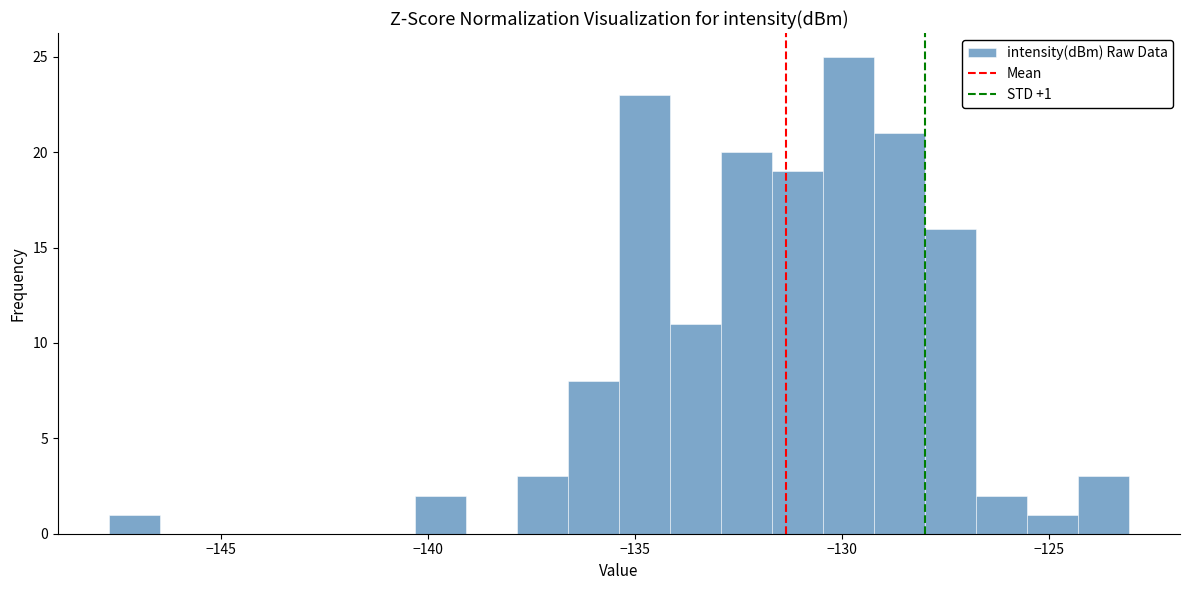

Read against the x-axis, roughly where is the centre of the tallest bar?

-130.0